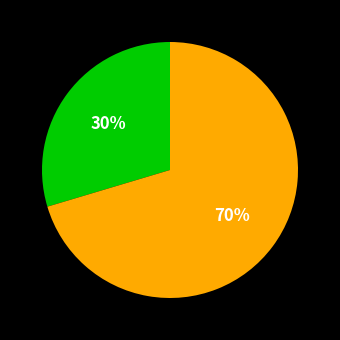

Does any single category account for the majority?

Yes